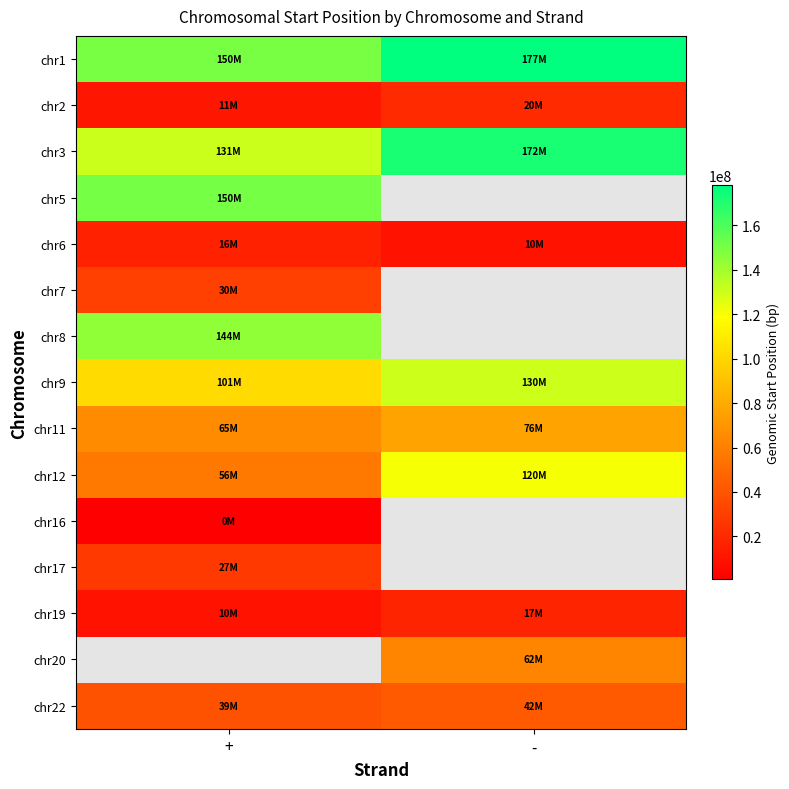

What is the sum of the chr6 values at + and -?

26666827.0